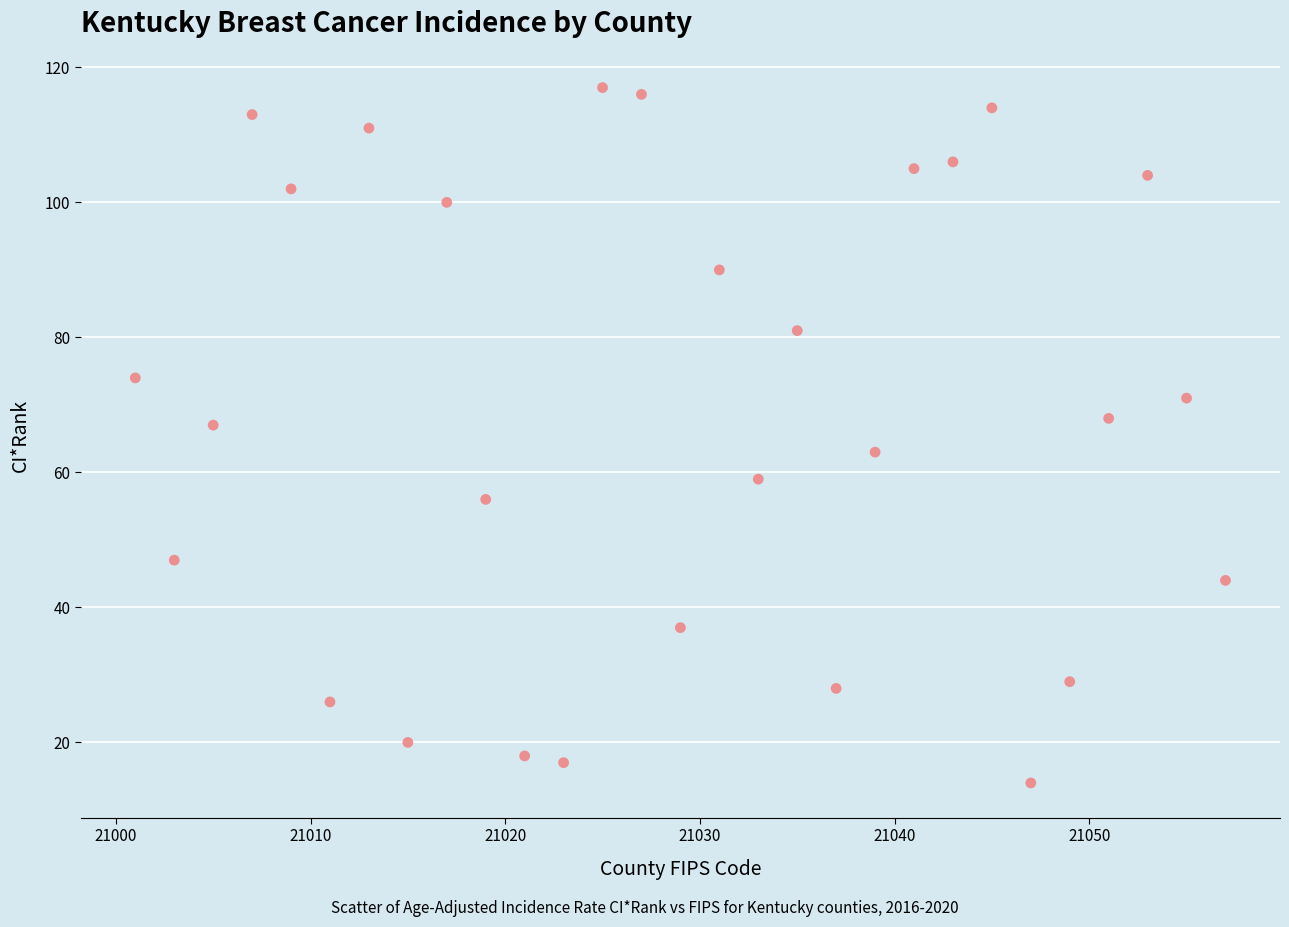

What is the range of Y values (max minus min)?

103